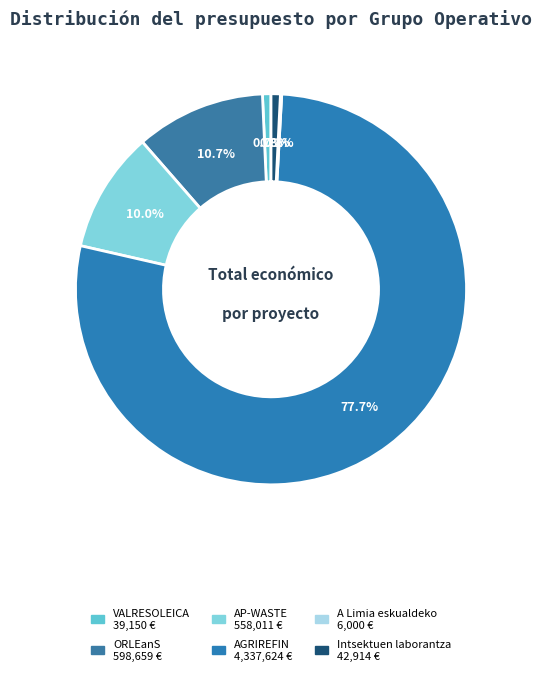

To the nearest percent, what is the average slice percentage?

17%